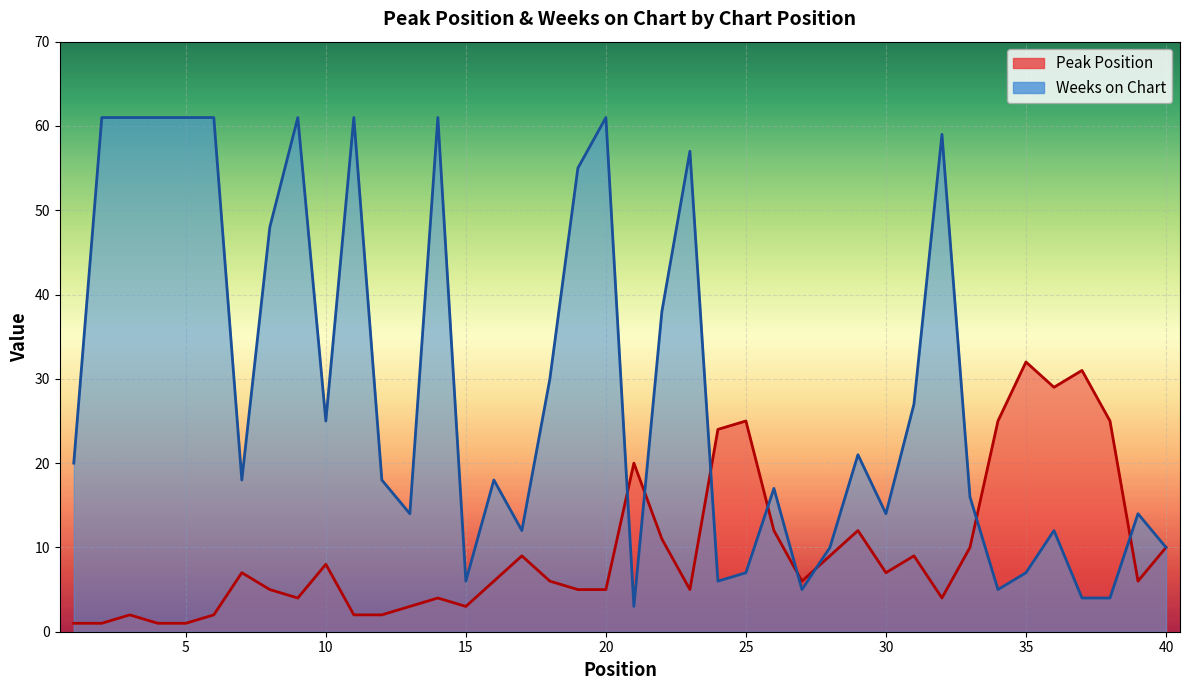

Which series changed the most between 8 and 13?

Weeks on Chart